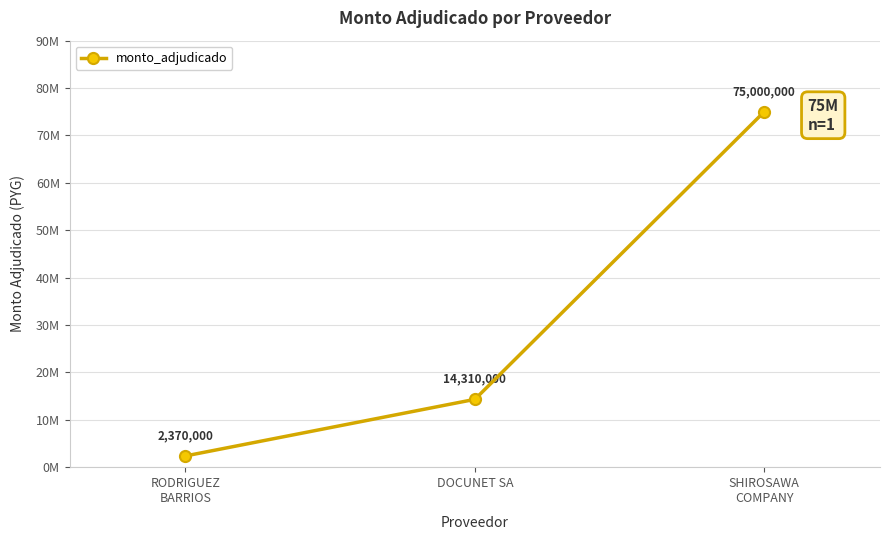

Approximately how many times larger is the value at SHIROSAWA
COMPANY compared to RODRIGUEZ
BARRIOS?

31.6